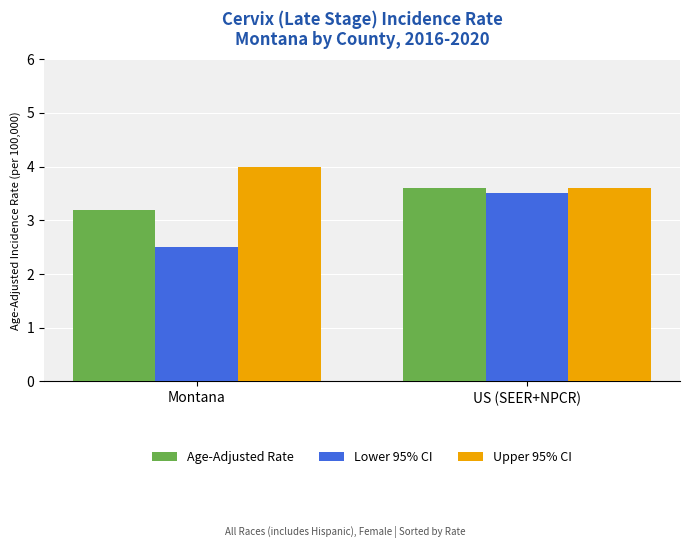

At which label does Upper 95% CI reach its minimum?

US (SEER+NPCR)